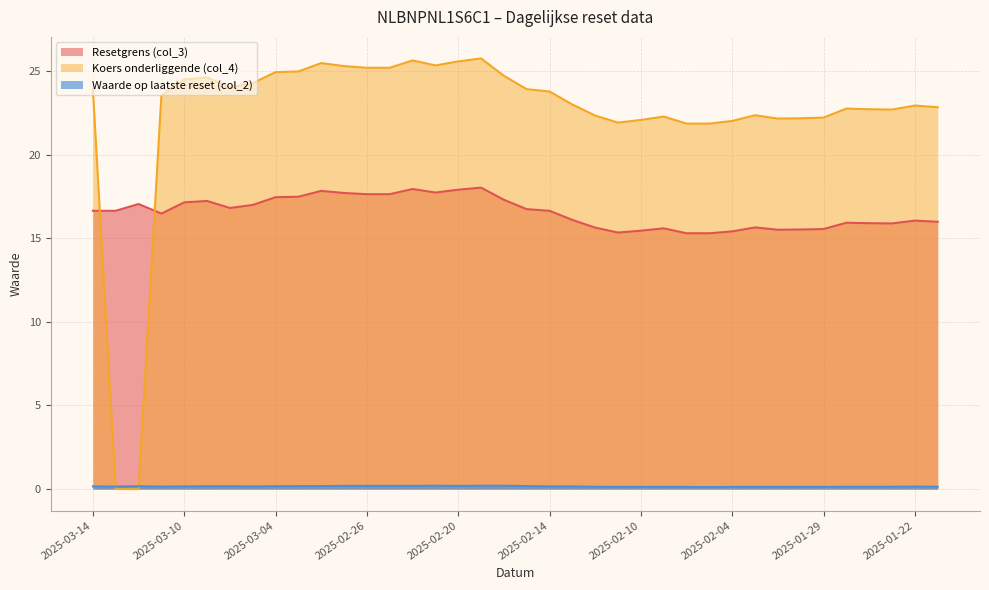

Rank the series by their average value, from lowest to highest.

Waarde op laatste reset (col_2), Resetgrens (col_3), Koers onderliggende (col_4)